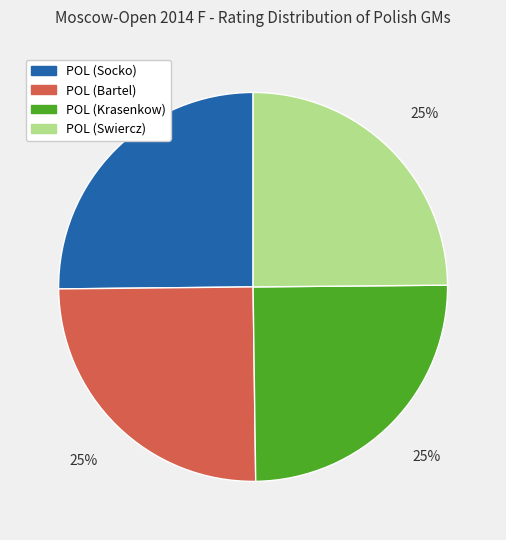

To the nearest percent, what is the combined percentage of POL (Krasenkow) and POL (Bartel)?

50%